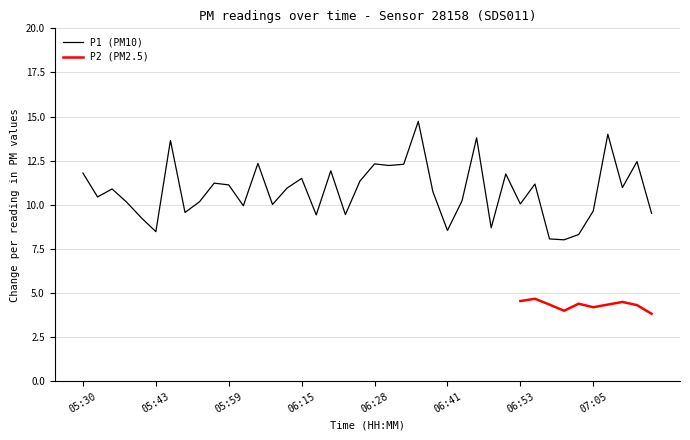

What is the average value?

10.8